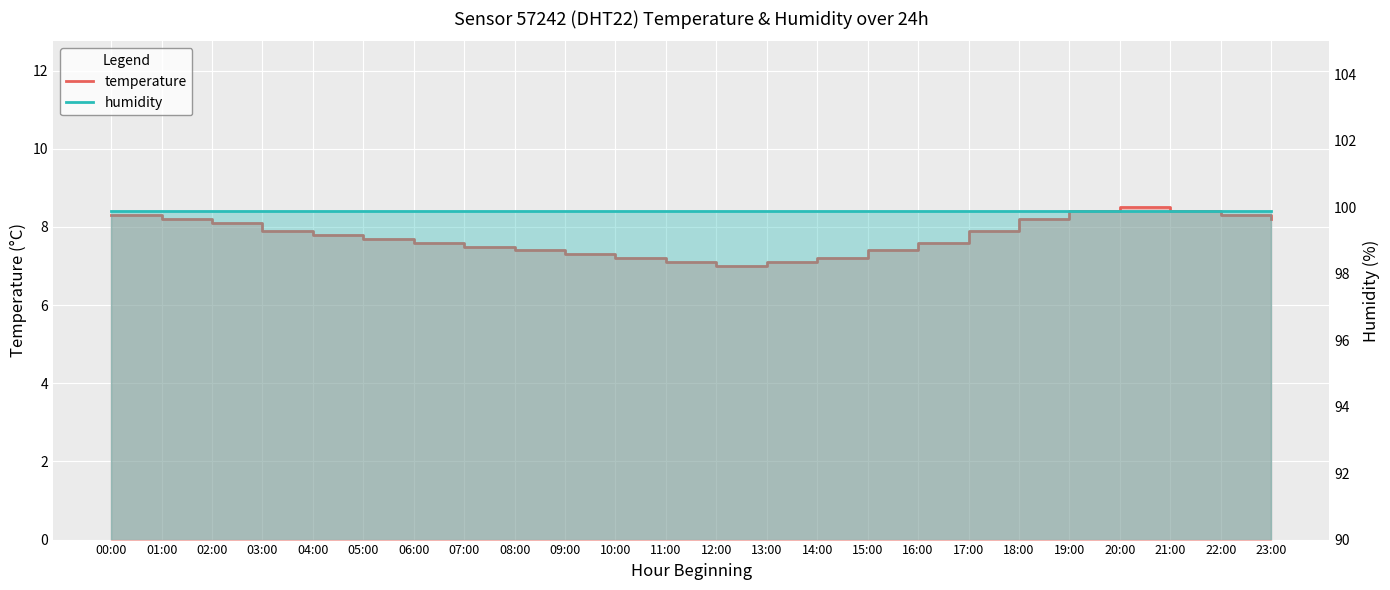

Reading left to right, extract all data points from this chart.

temperature: 8.3	8.2	8.1	7.9	7.8	7.7	7.6	7.5	7.4	7.3	7.2	7.1	7.0	7.1	7.2	7.4	7.6	7.9	8.2	8.4	8.5	8.4	8.3	8.2
humidity: 99.9	99.9	99.9	99.9	99.9	99.9	99.9	99.9	99.9	99.9	99.9	99.9	99.9	99.9	99.9	99.9	99.9	99.9	99.9	99.9	99.9	99.9	99.9	99.9